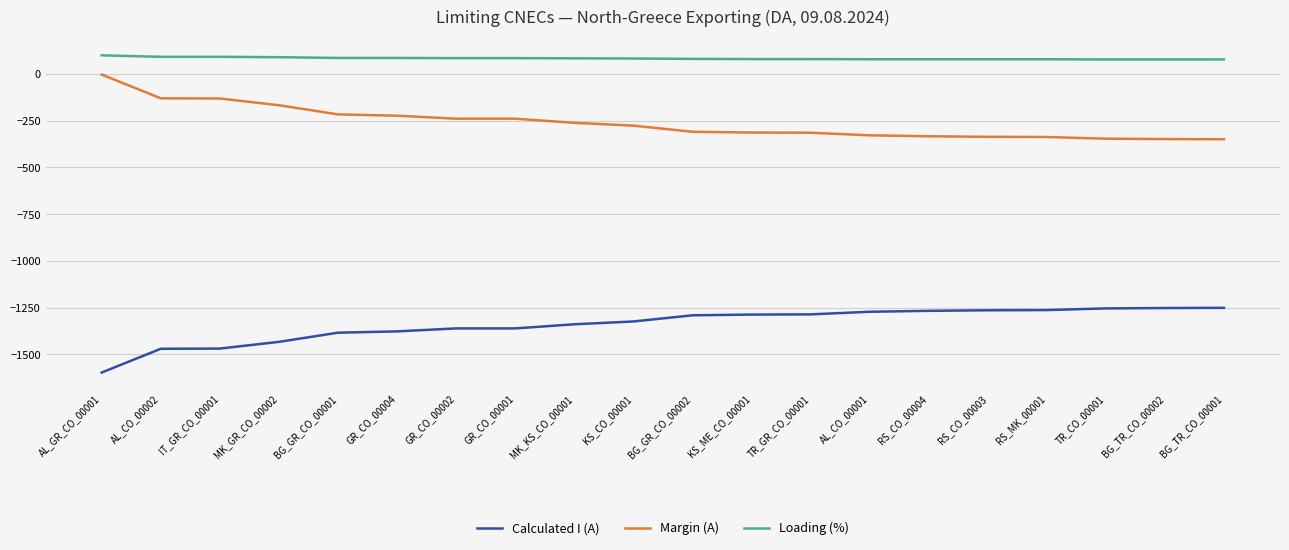

True or false: Margin (A) and Calculated I (A) cross at least once.

False